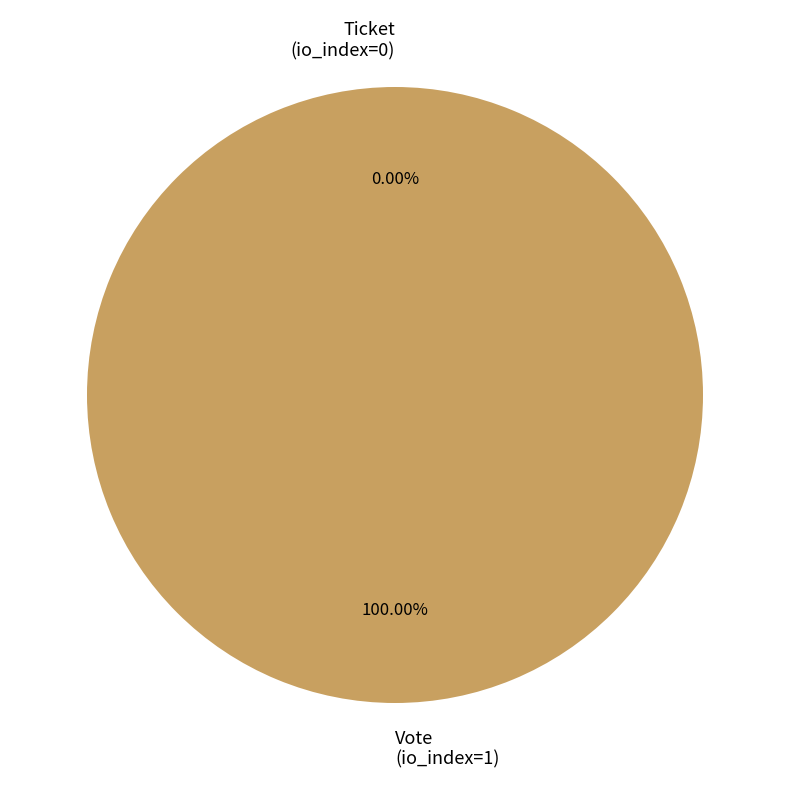

Does any single category account for the majority?

Yes